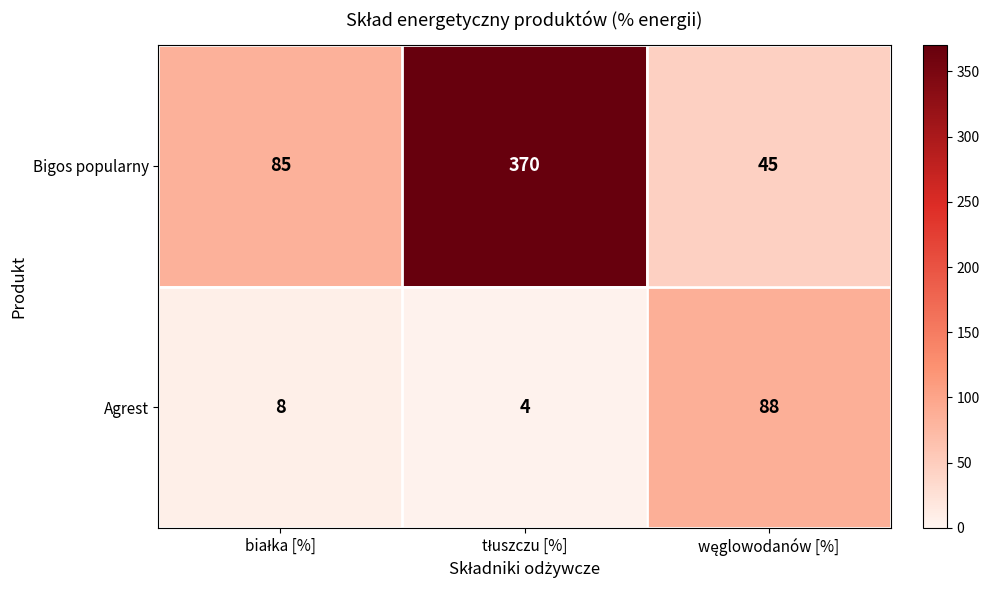

List the series in order of their overall mean, highest first.

Bigos popularny, Agrest